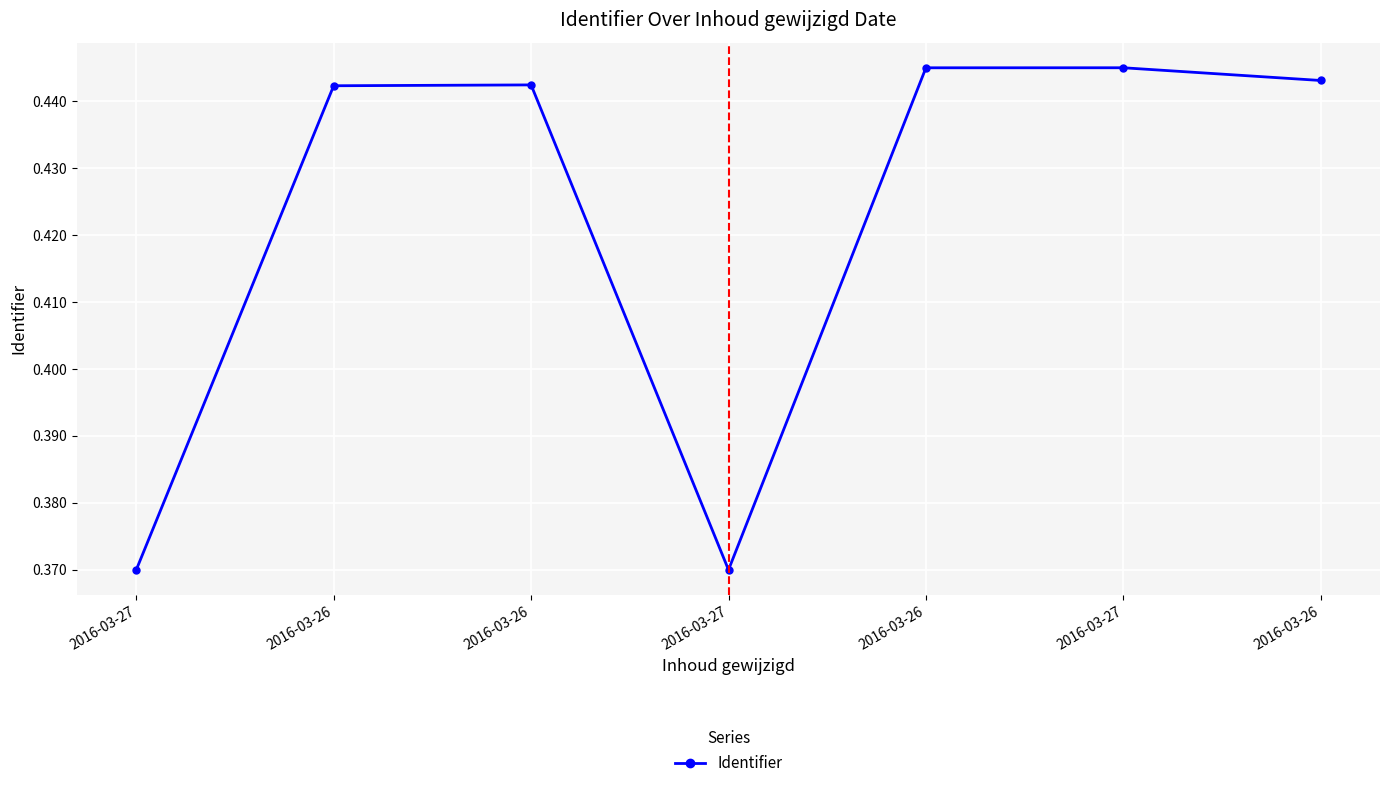

Count the values in the range 0 to 1.

7